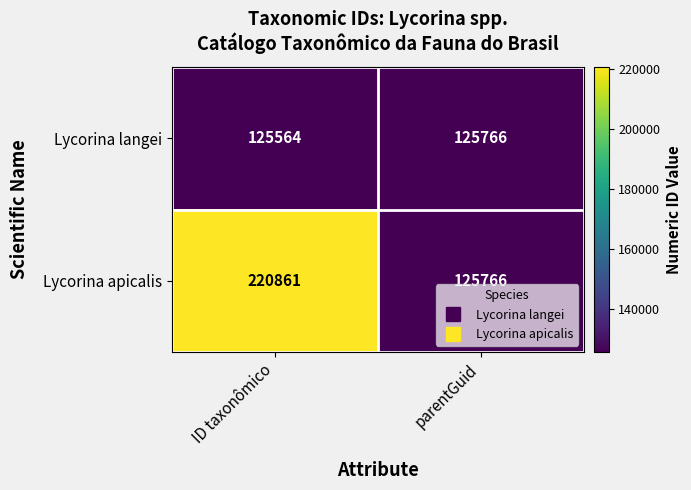

Read the Lycorina langei value at parentGuid.

125766